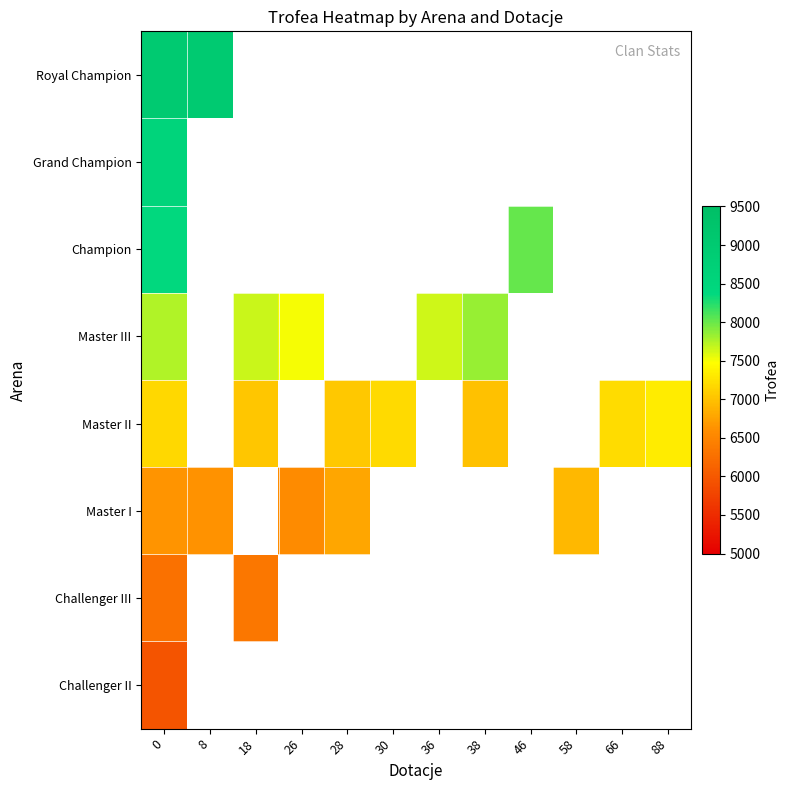

What is the maximum value shown in the chart?

9000.0